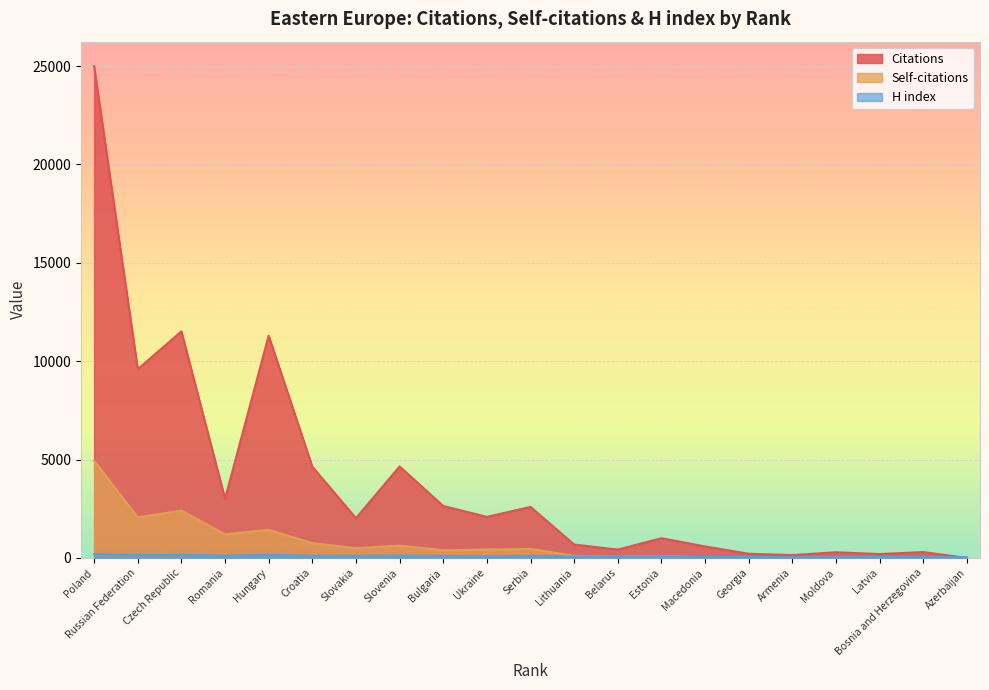

What is the average value of the Citations series?

3946